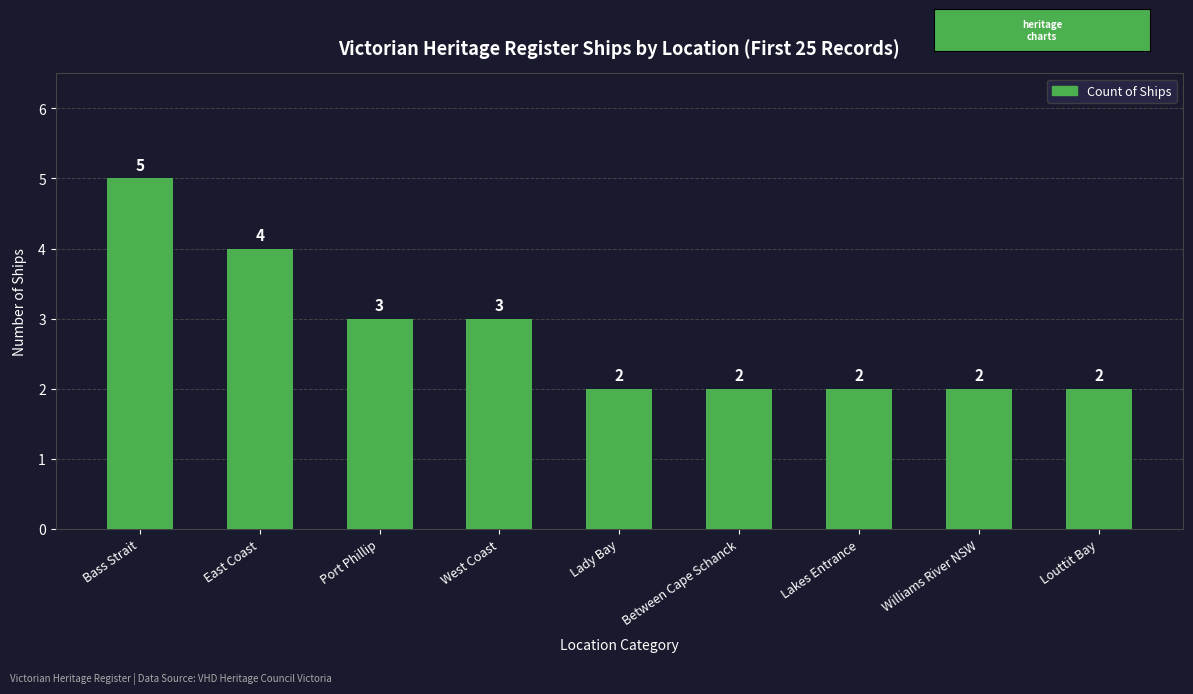

What is the difference between the maximum and minimum values?

3